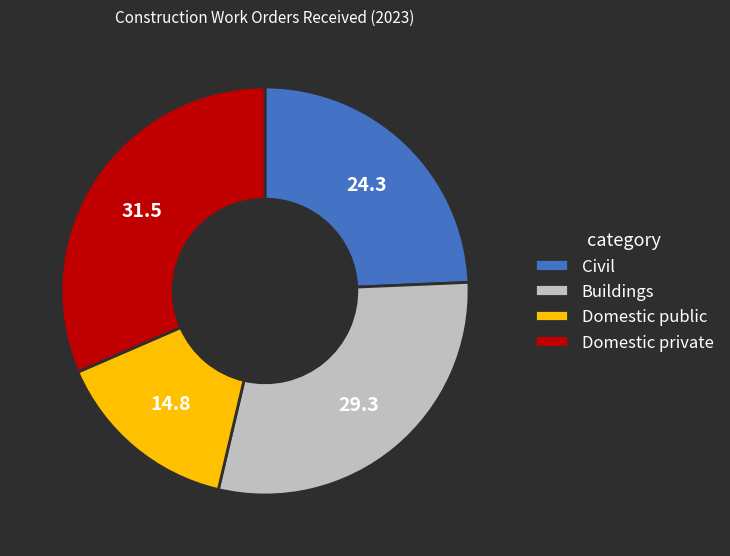

Do Buildings and Domestic private together represent more than half of the pie?

Yes